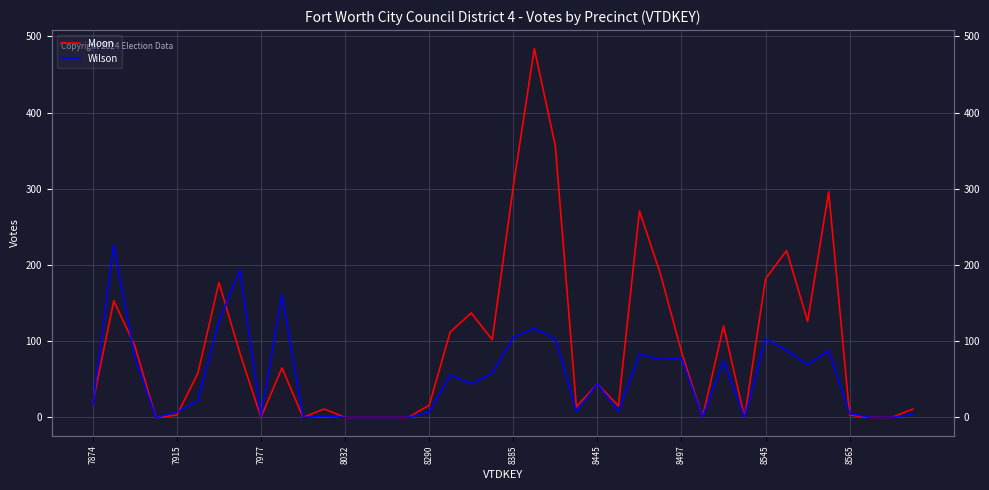

How many lines are shown in the chart?

2